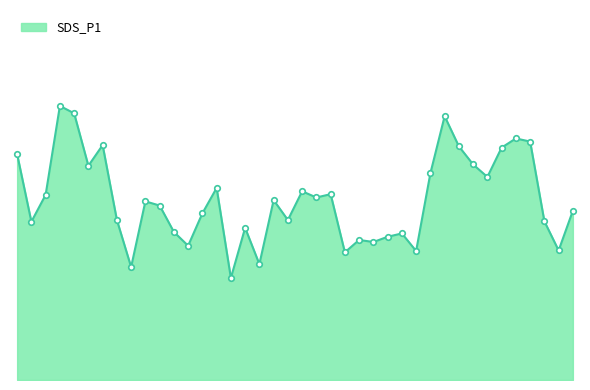

Does the chart display data point markers on the line(s)?

No